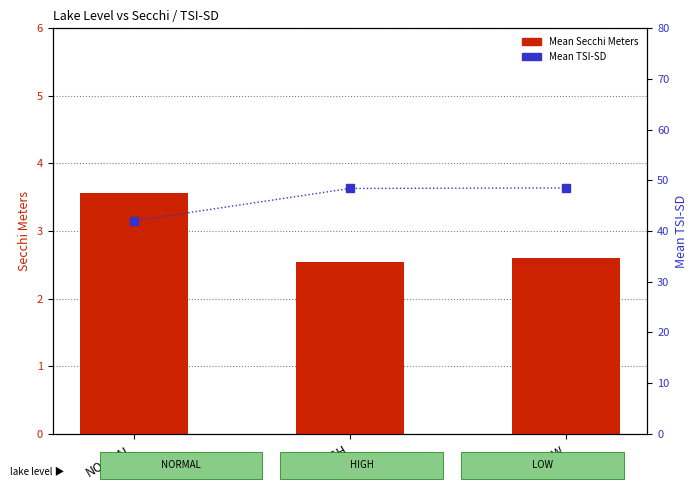

What is the maximum value shown in the chart?

48.5